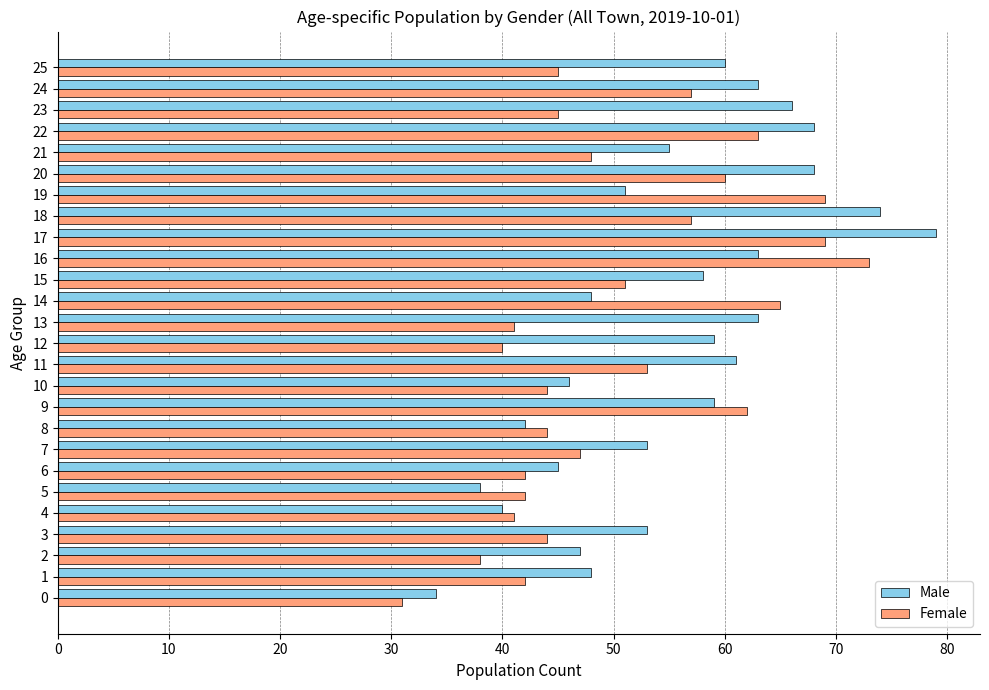

What are all the series names shown in the legend?

Male, Female